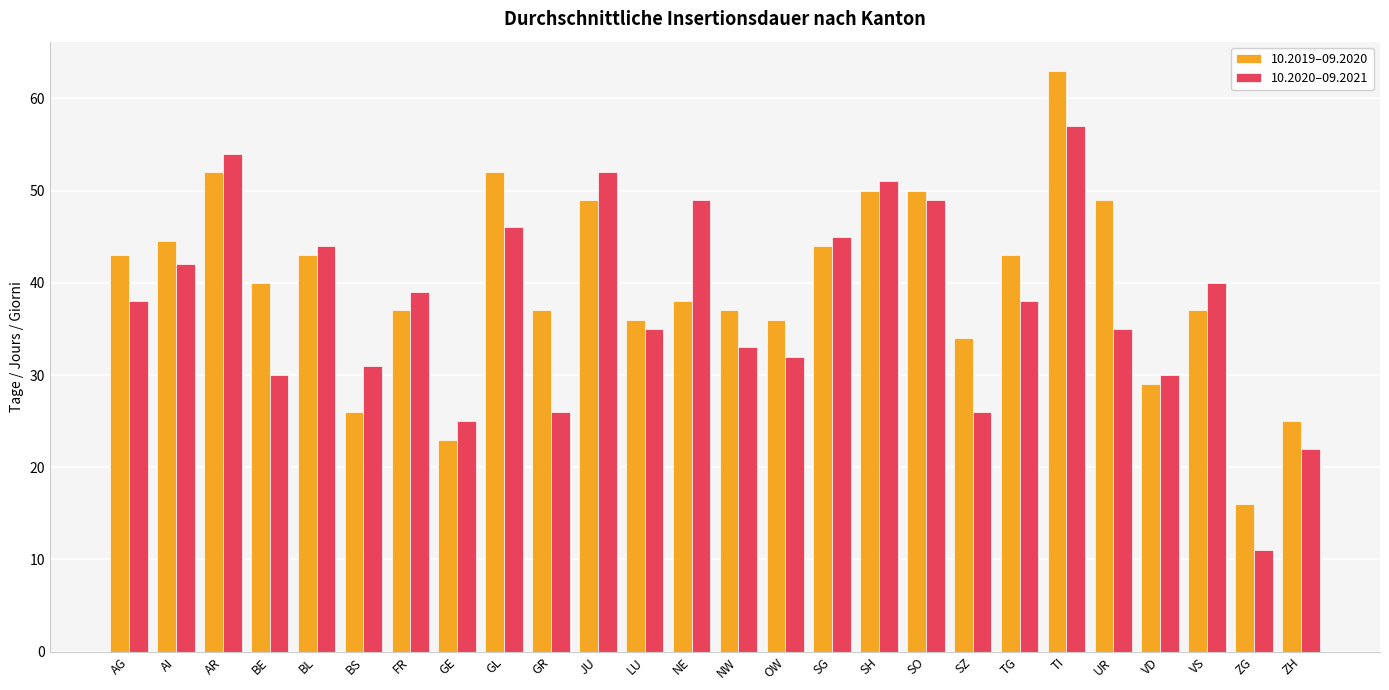

What is the difference between the 10.2019–09.2020 values at VD and FR?

8.0